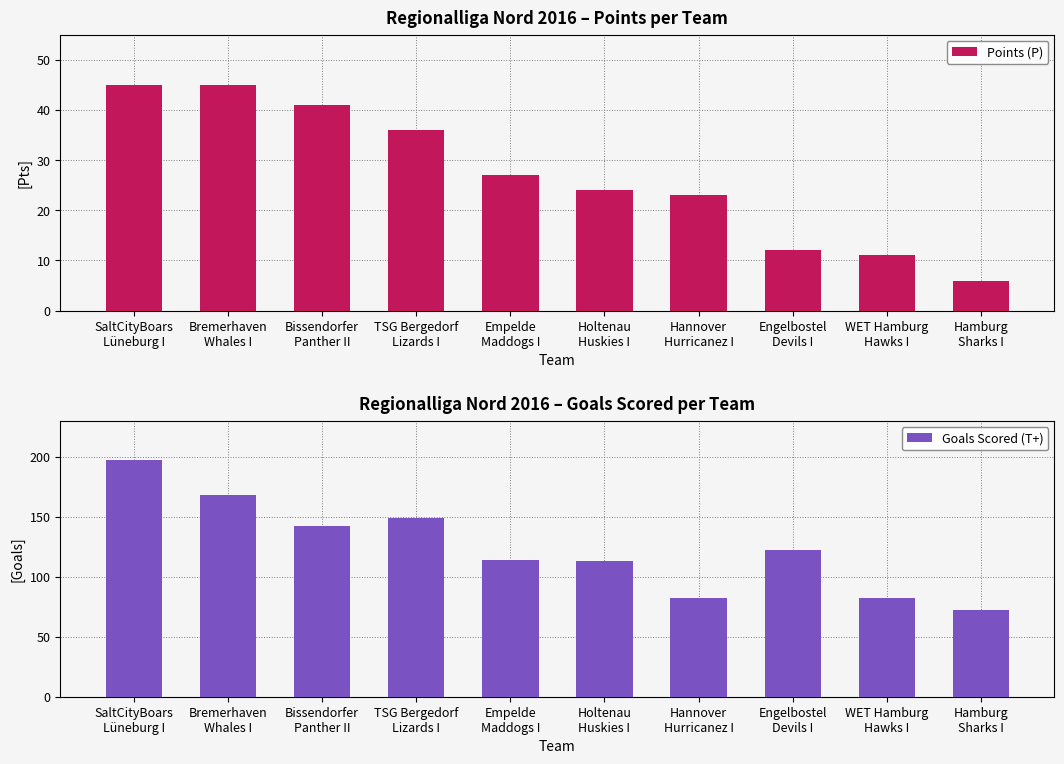

Read the Points (P) value at Engelbostel
Devils I, to the nearest 5.

10